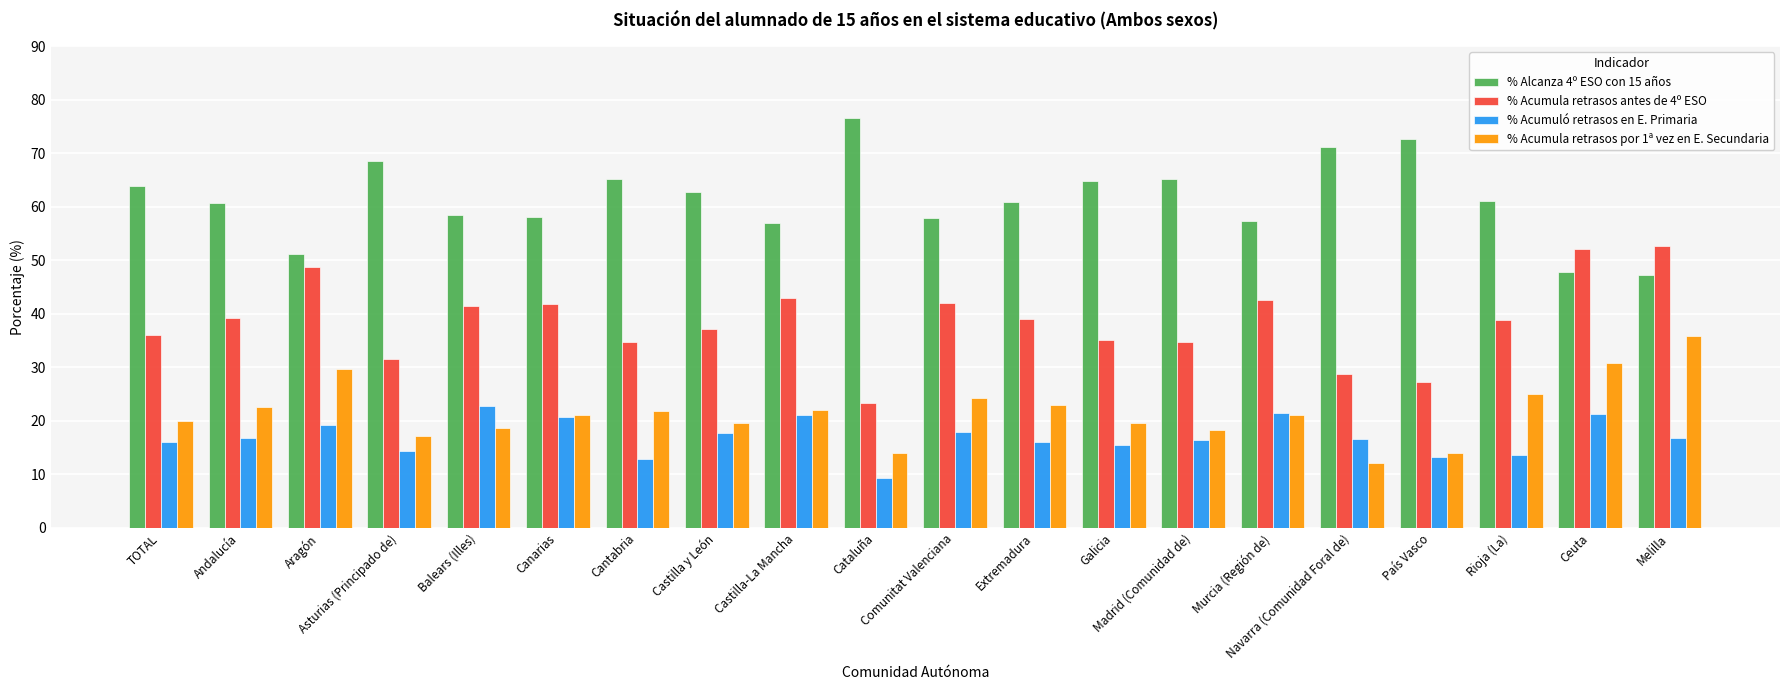

Are the bars horizontal?

No